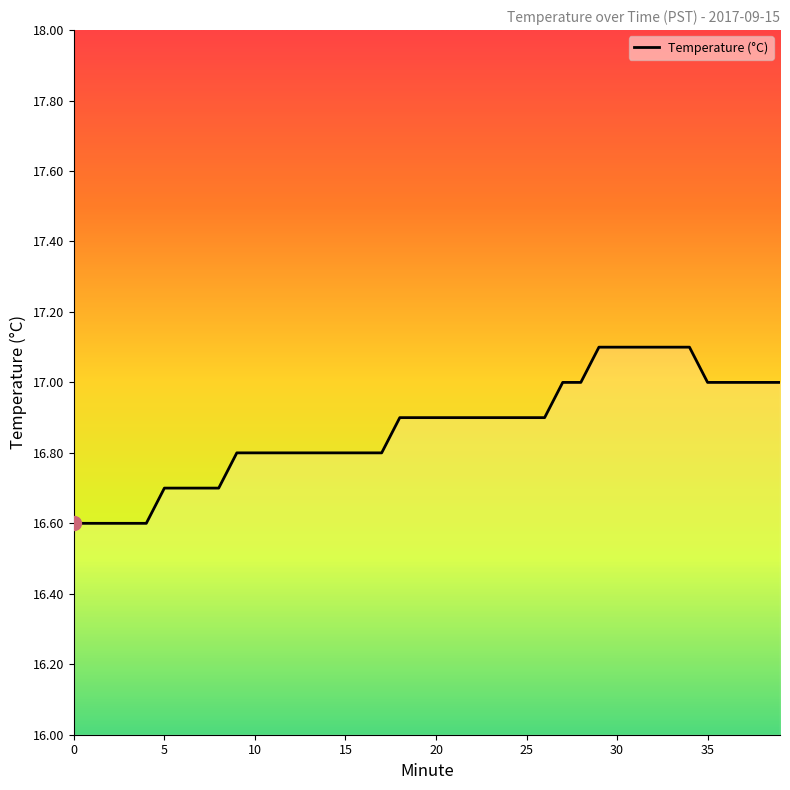

What is the difference between the maximum and minimum values?

0.5